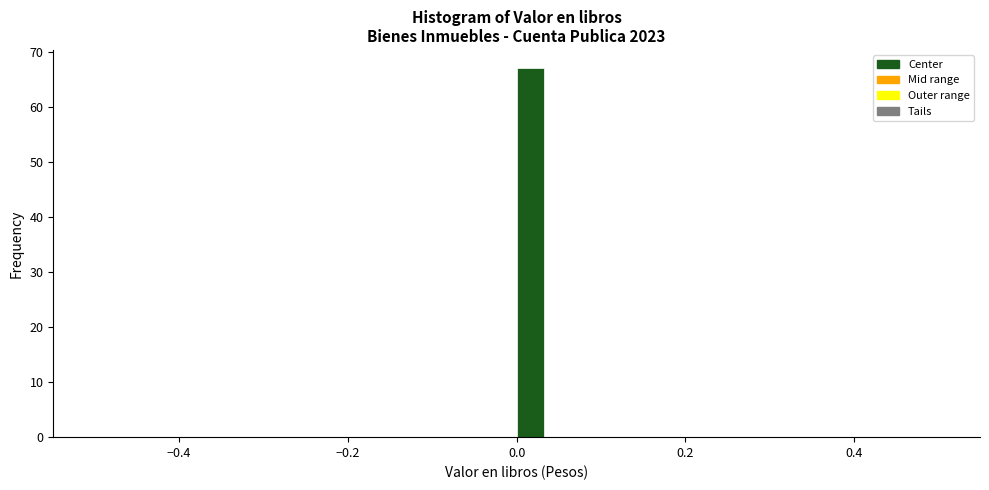

Around what value on the x-axis is the tallest bar? Give the approximate position of its centre, as read against the axis.

0.02